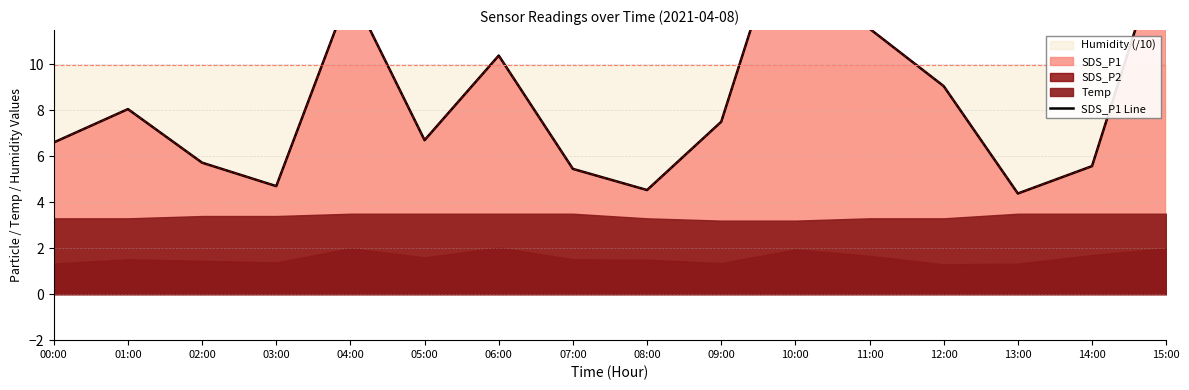

What is the difference between the values at 01:00 and 04:00?

5.2